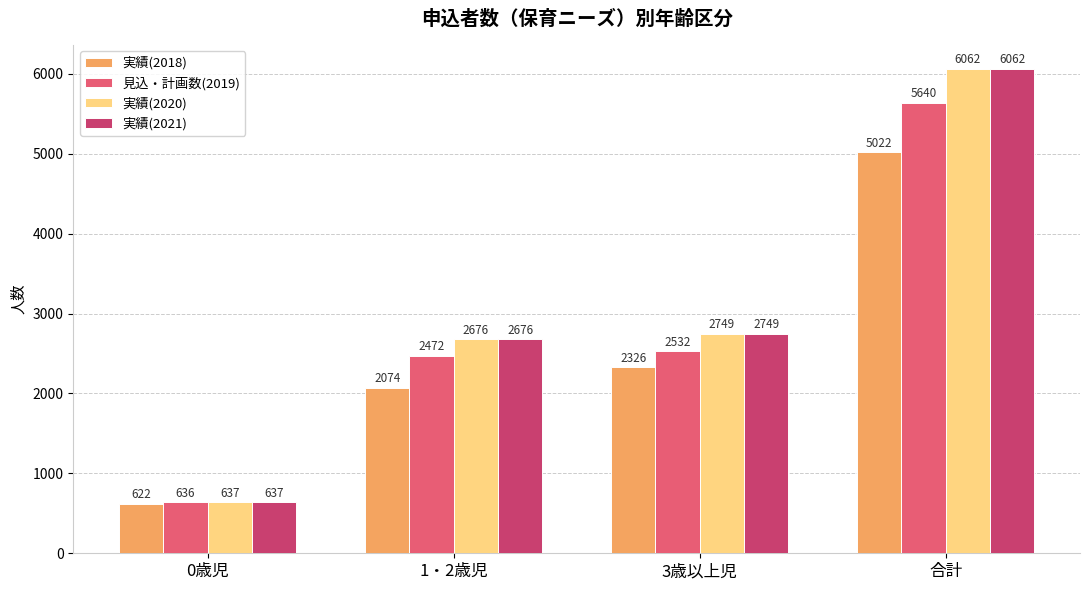

What are all the series names shown in the legend?

実績(2018), 見込・計画数(2019), 実績(2020), 実績(2021)